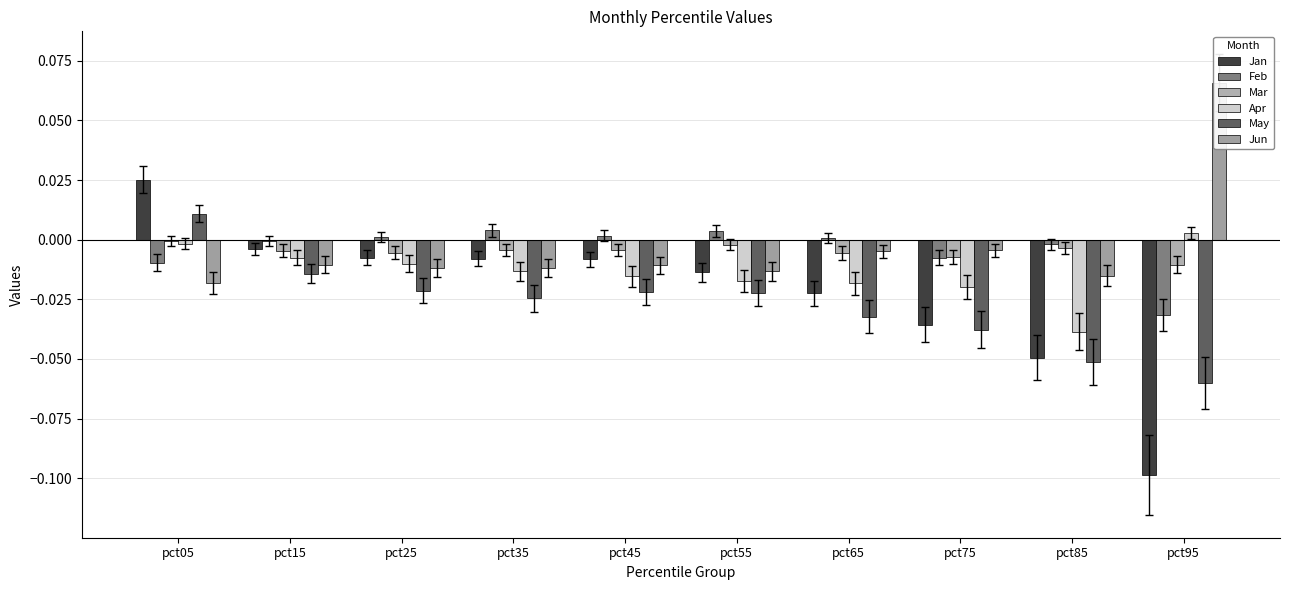

Which series has the widest spread of values?

Jan